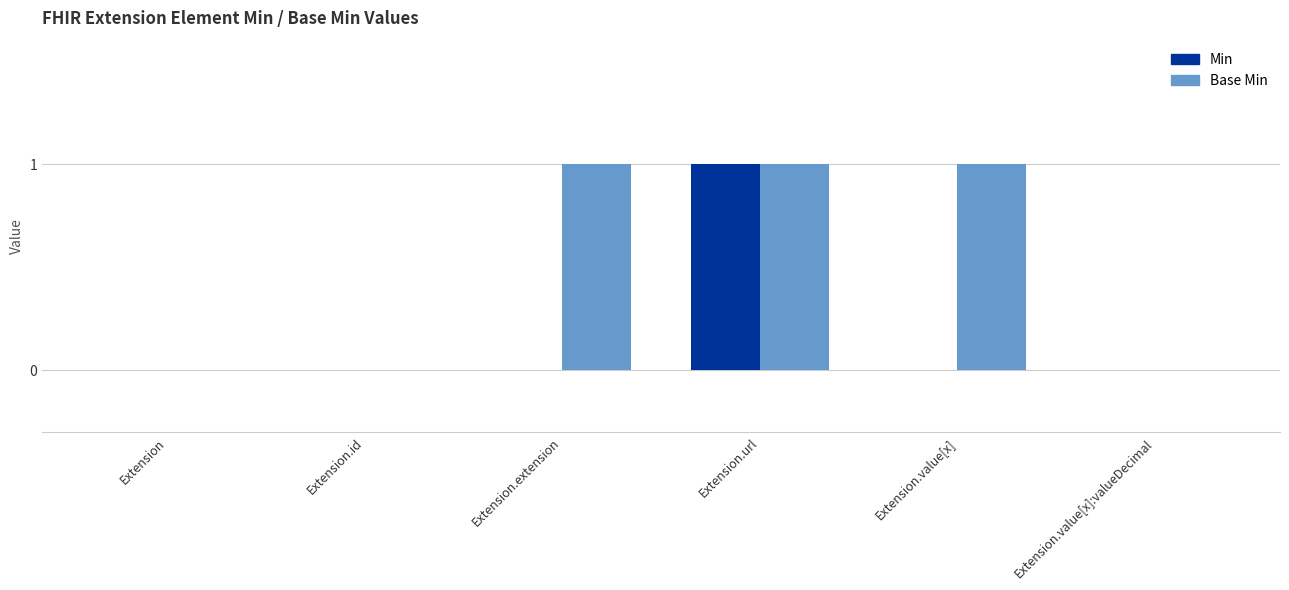

Which series has the largest total across all categories?

Base Min